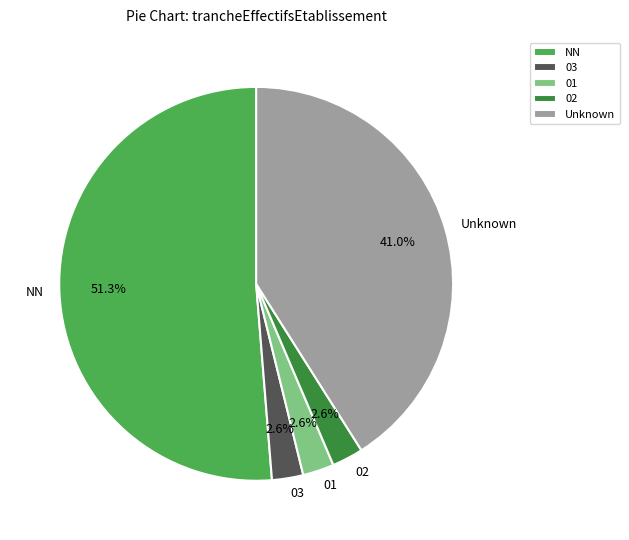

Does NN represent more than half of the total?

Yes